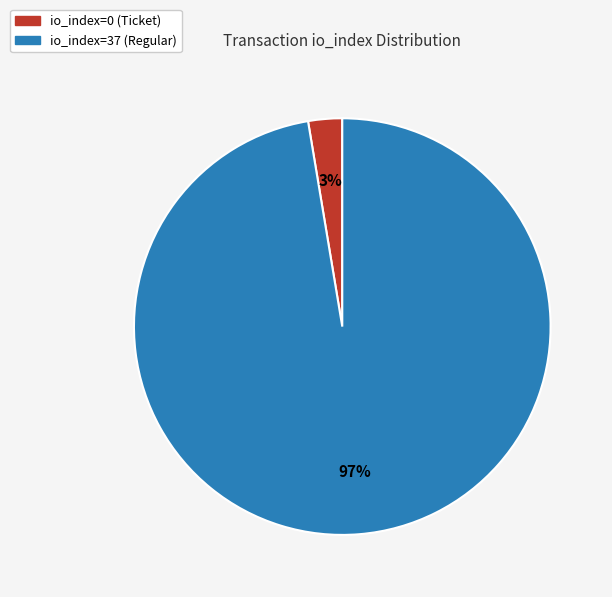

Is io_index=0 (Ticket) the majority of the pie?

No